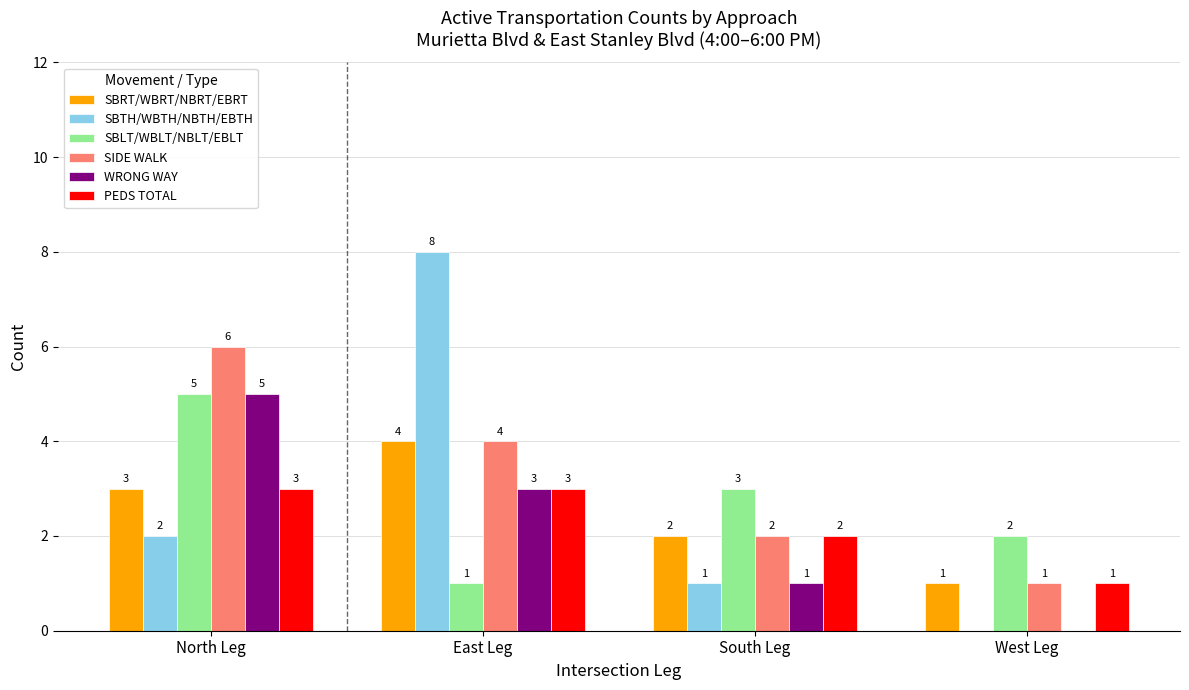

What is the difference between the SIDE WALK values at North Leg and West Leg?

5